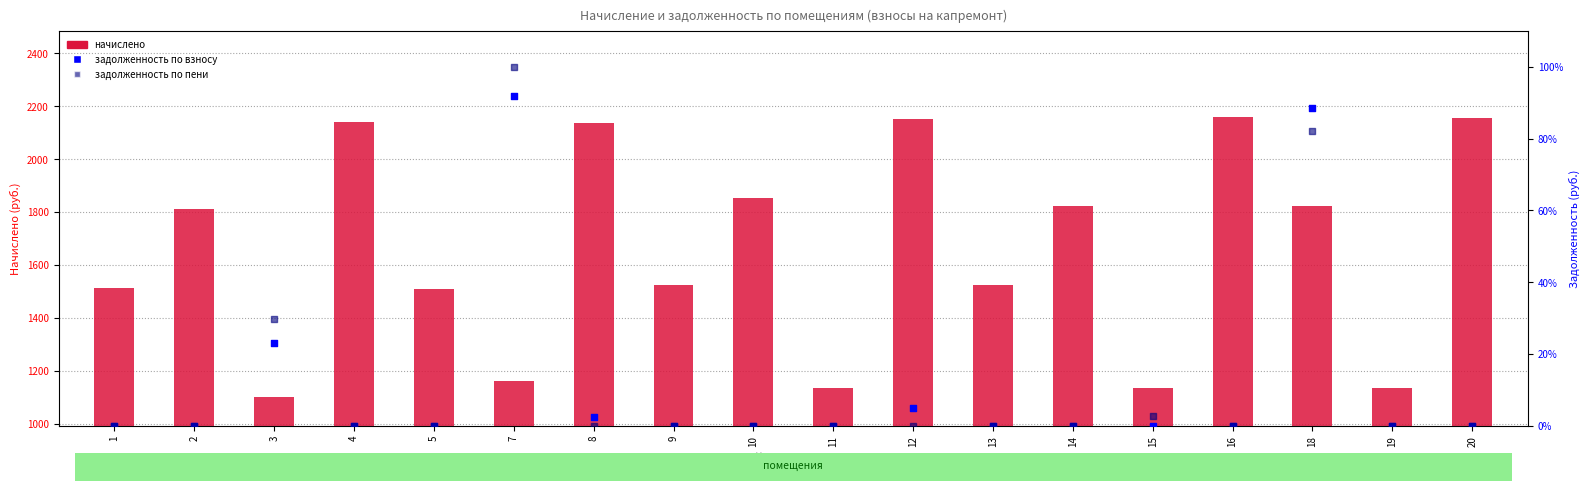

Which series reaches the maximum Y coordinate?

начислено